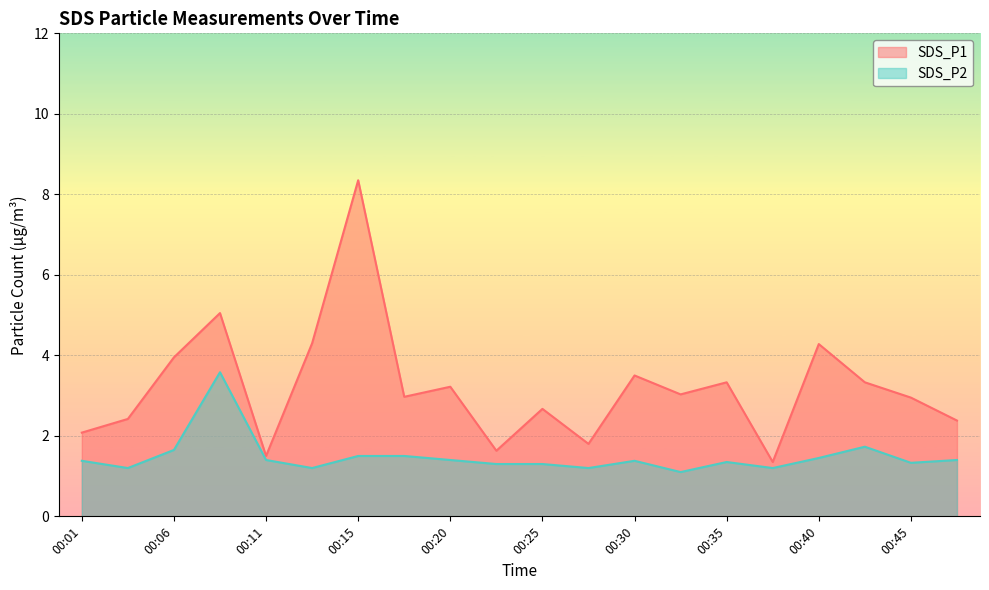

True or false: SDS_P2 has a value of 1.3 at 00:23.

True